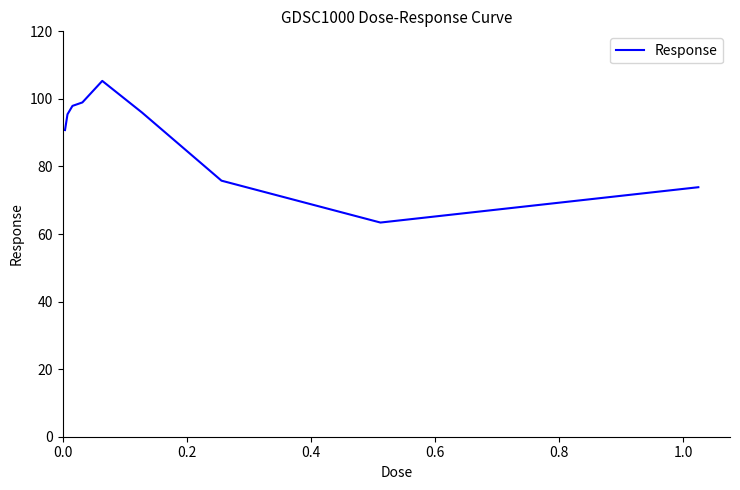

What is the greatest value displayed?

105.3